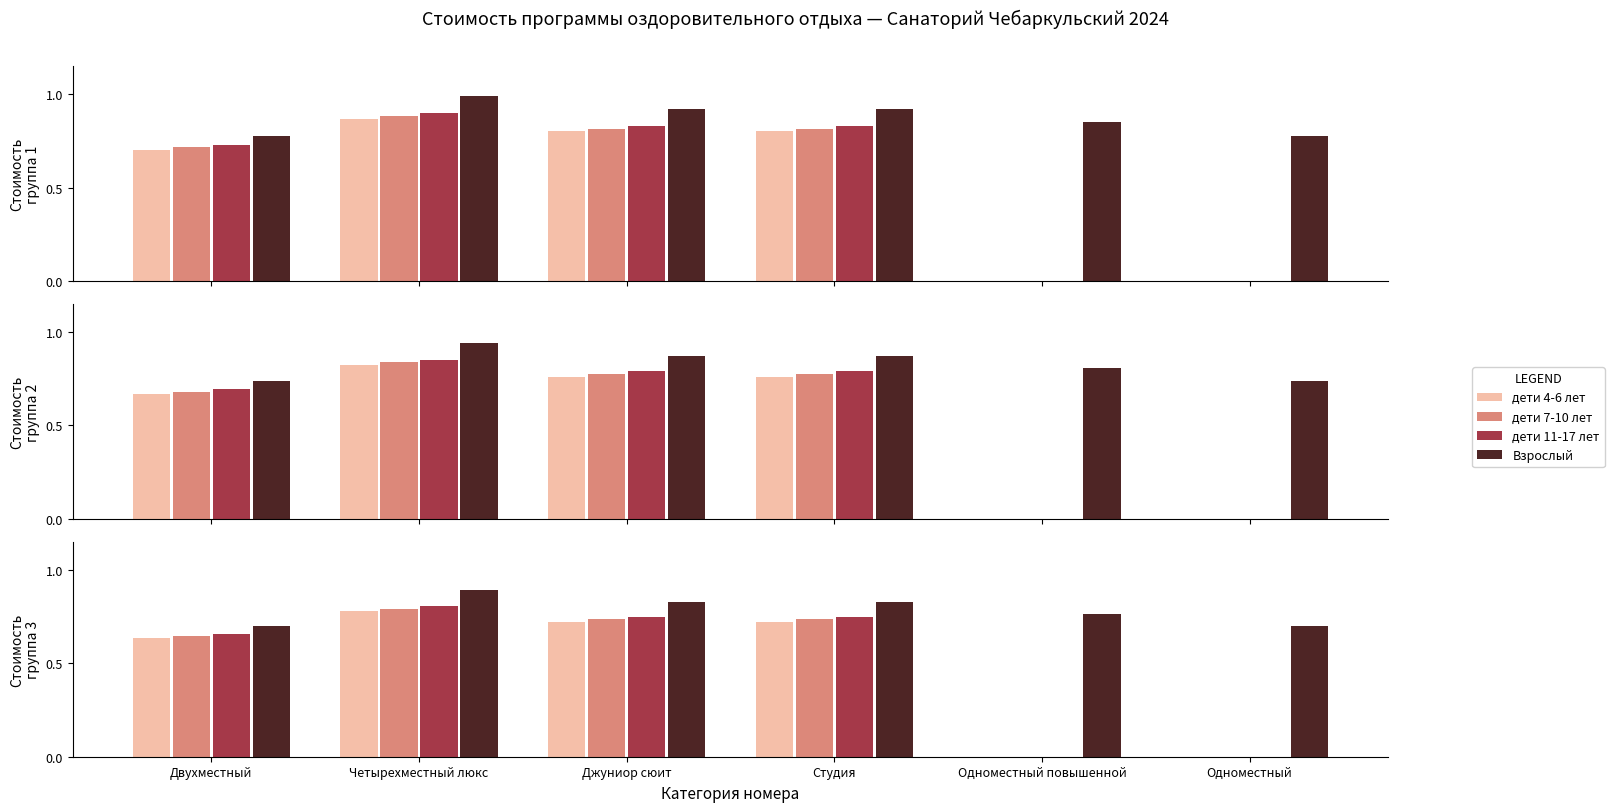

True or false: дети 4-6 лет has a value of 0.7 at Джуниор сюит.

True